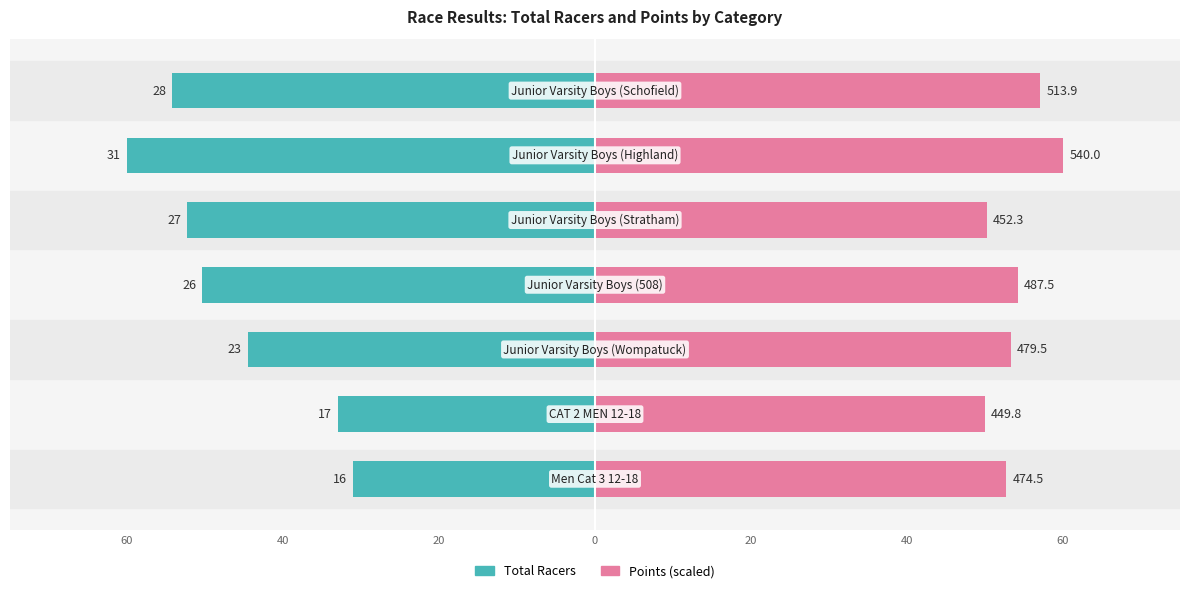

Is it true that Points (scaled) equals 57.1 at 60?

True